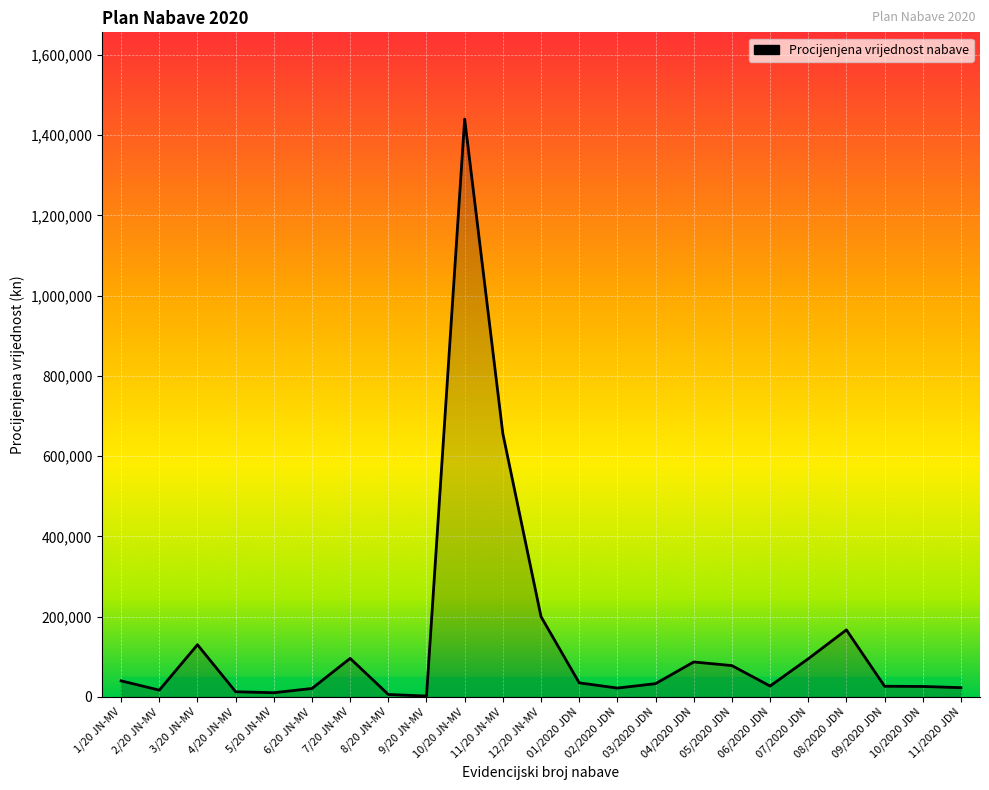

Which has a higher value, 07/2020 JDN or 01/2020 JDN?

07/2020 JDN